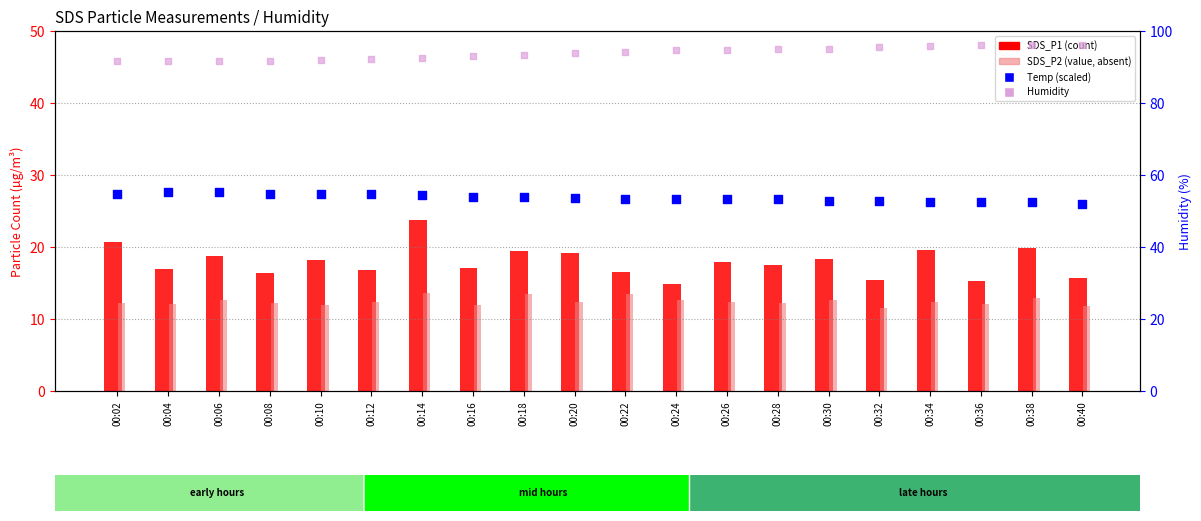

At which category is the sum across all series the highest?

00:14